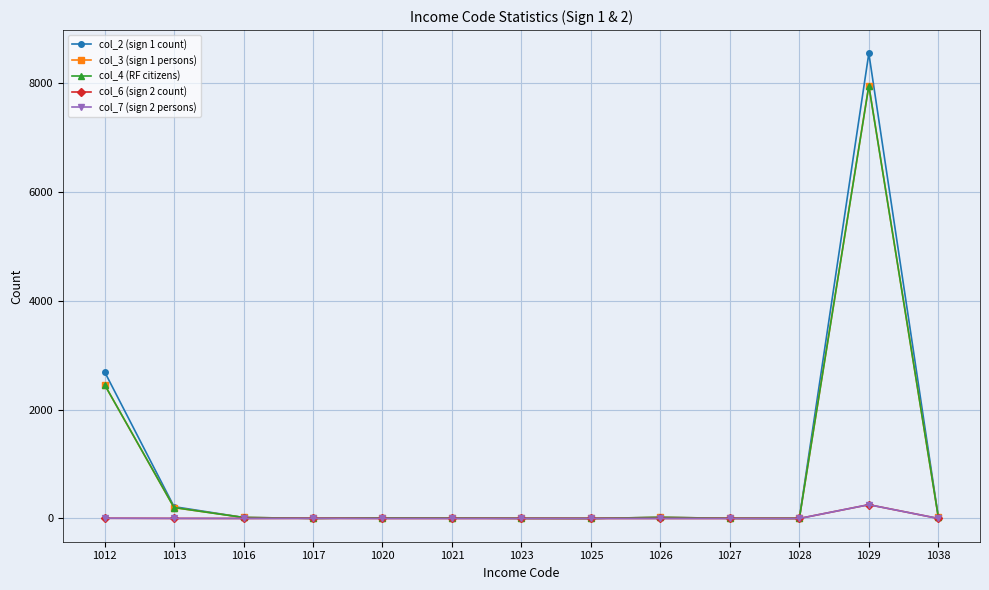

What is the difference between the highest and lowest values at 1026?

20